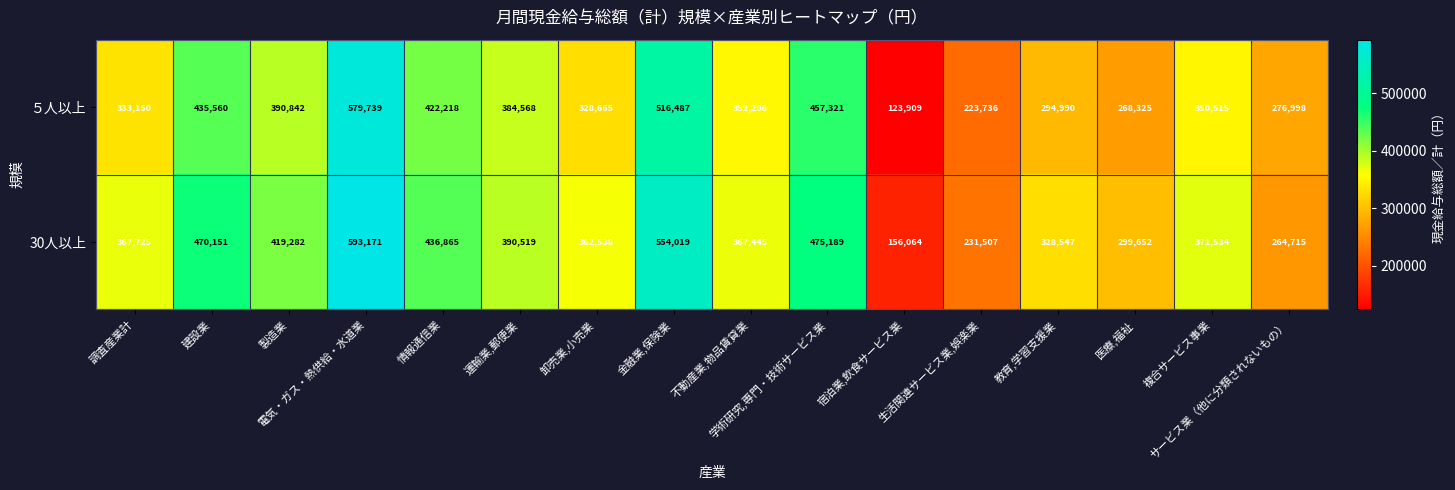

What is the difference between the second highest and minimum values in the ５人以上 series?

392578